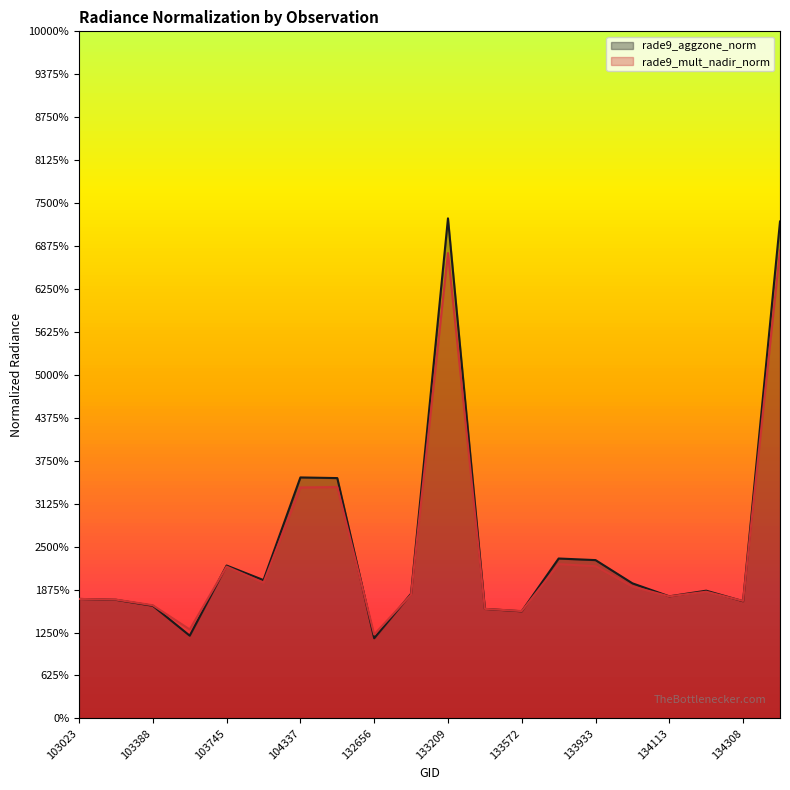

How many lines are shown in the chart?

2